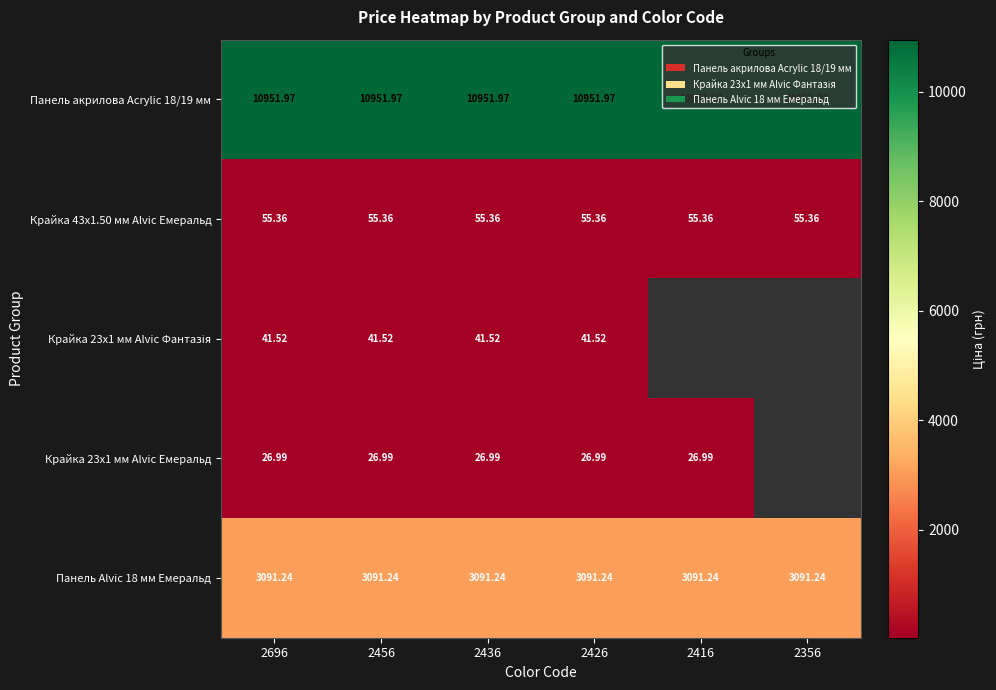

Is the value of Панель Alvic 18 мм Емеральд at 2696 greater than the value of Крайка 43x1.50 мм Alvic Емеральд at 2416?

Yes